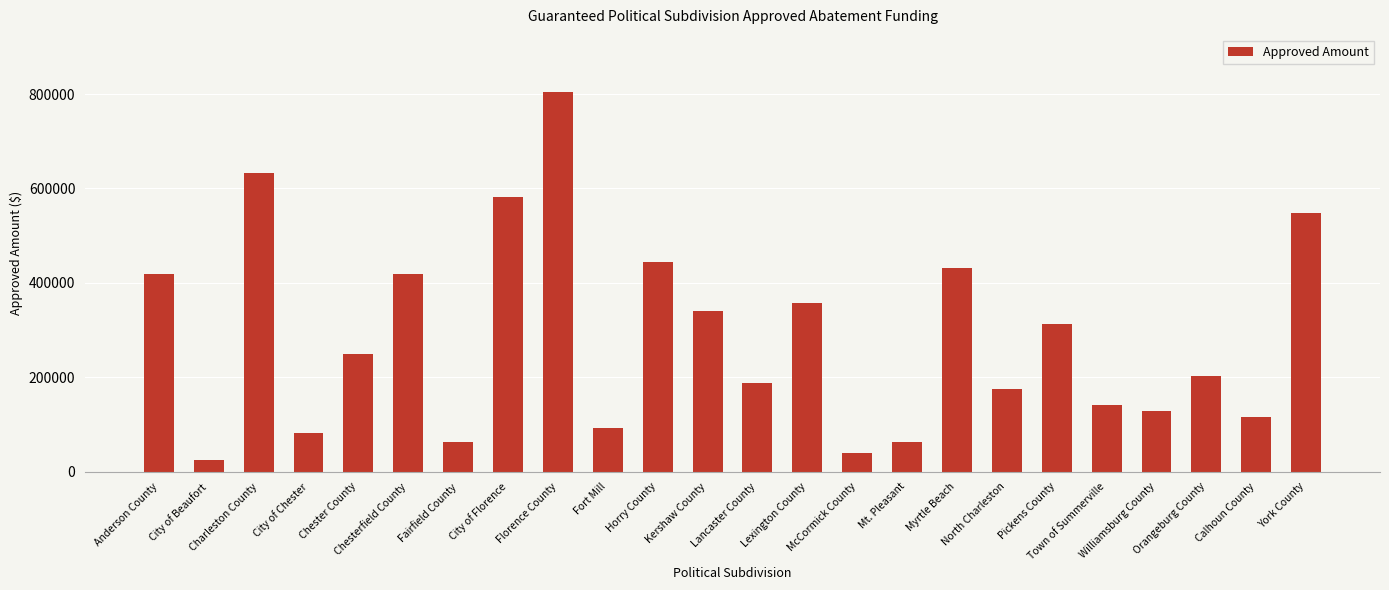

What position from the right is Florence County?

16